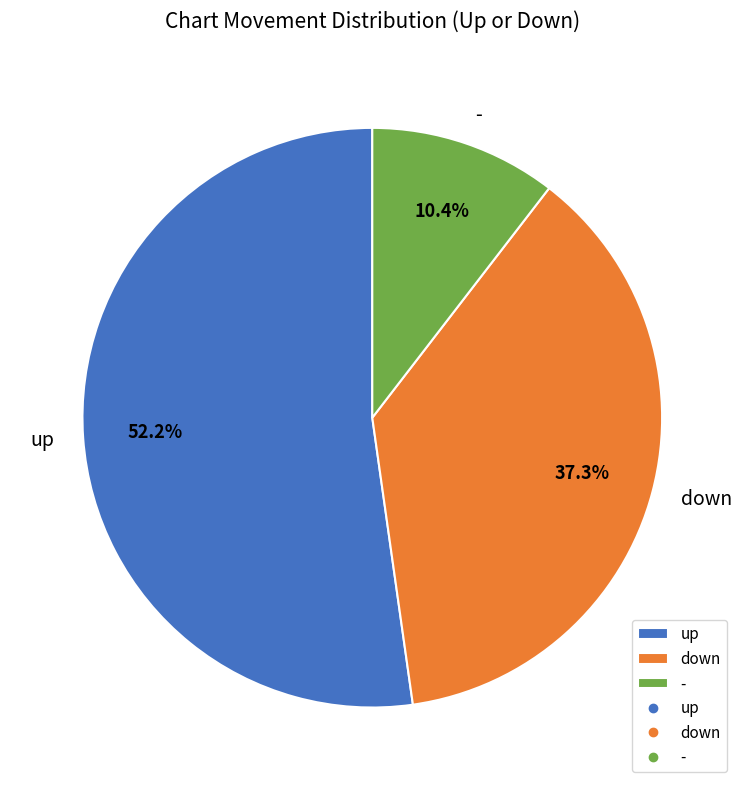

Count the number of slices in the pie.

3